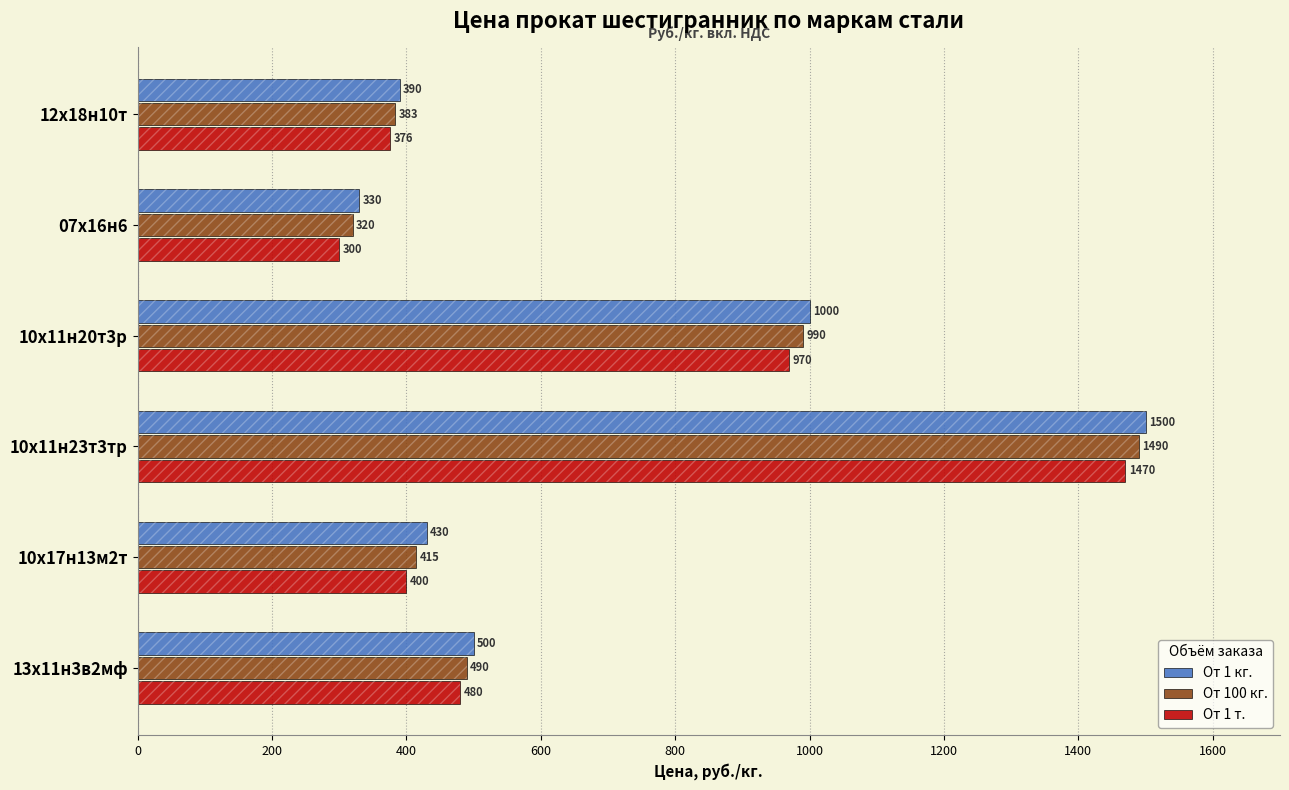

What is the spread (max minus min) of values at 10х11н23т3тр?

30